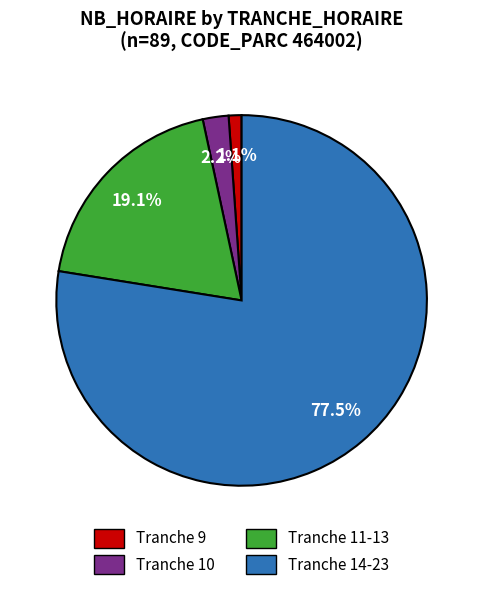

Does any single category account for the majority?

Yes